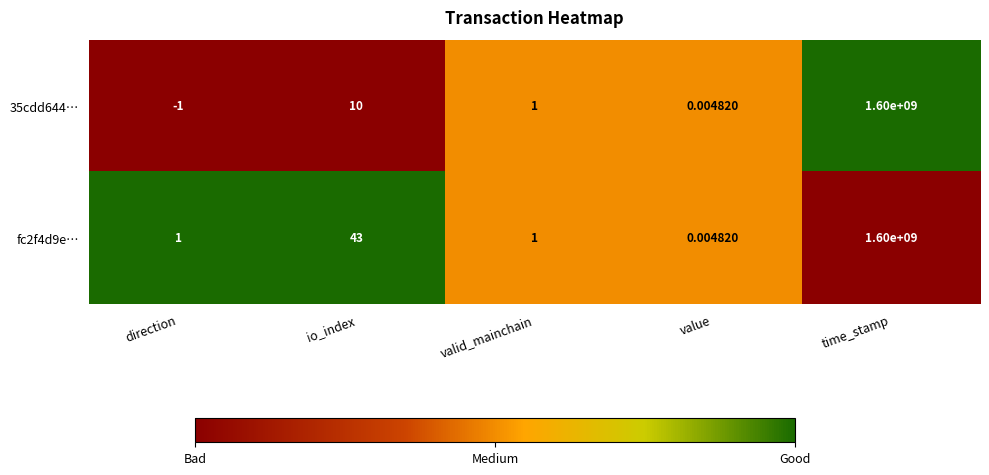

Which series has the widest spread of values?

35cdd644…